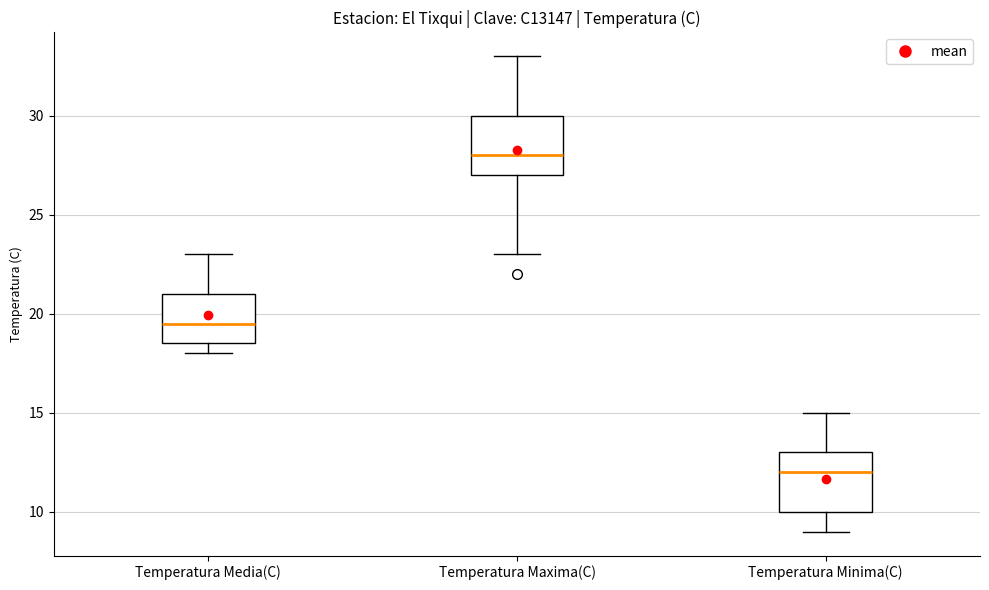

Reading left to right, read every box against the y-axis: the position of its median line, the range the box covers, and the ends of its whiskers. The values are not printed on the chart, so give them approximately, as read against the axis.

Temperatura Media(C): median 19.5, box 18.5 to 21.0, whiskers 18.0 to 23.0
Temperatura Maxima(C): median 28.0, box 27.0 to 30.0, whiskers 23.0 to 33.0
Temperatura Minima(C): median 12.0, box 10.0 to 13.0, whiskers 9.0 to 15.0